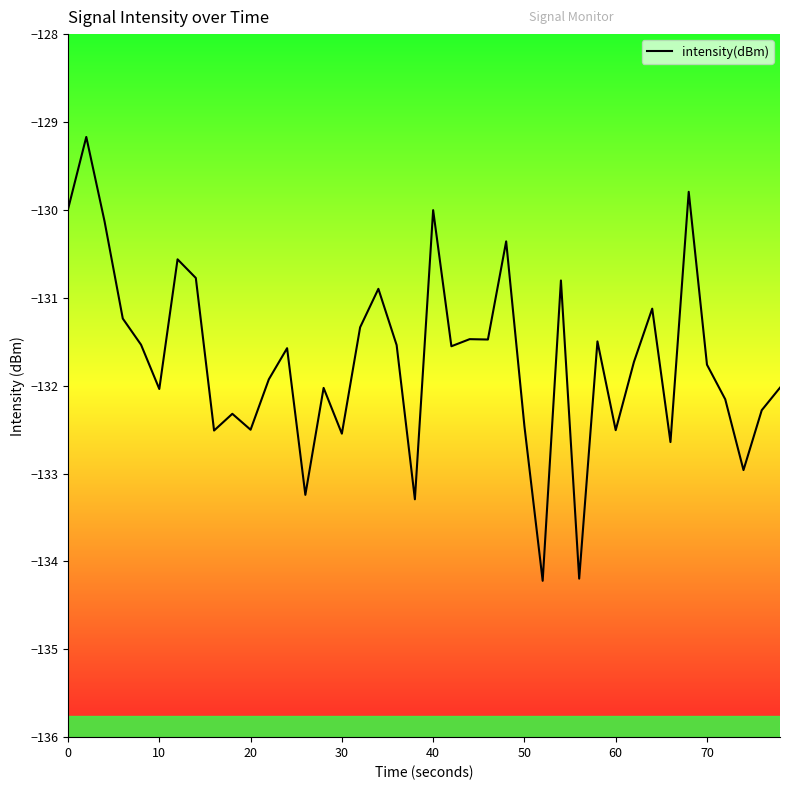

What is the maximum value shown in the chart?

-129.2